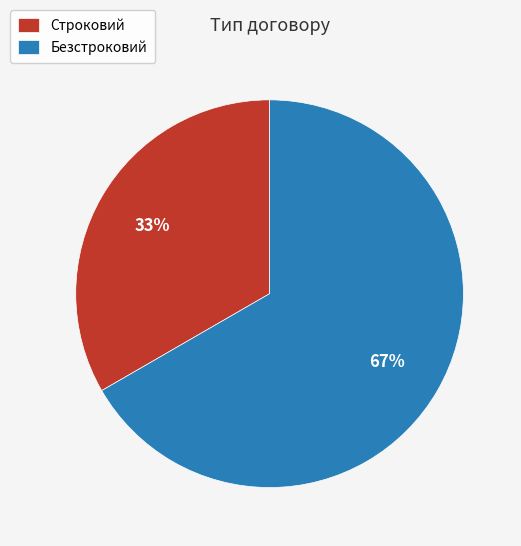

What percentage is the Строковий slice, to the nearest percent?

33%